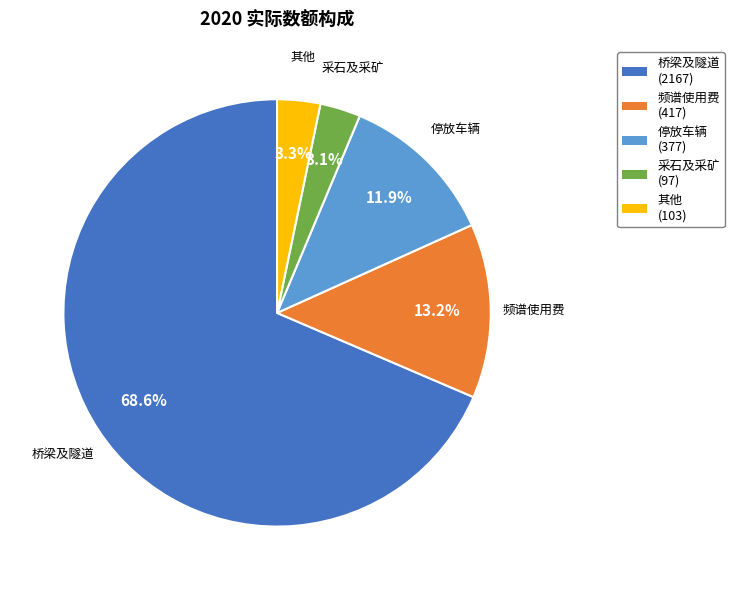

Combined, do 频谱使用费 and 其他 account for over 50%?

No